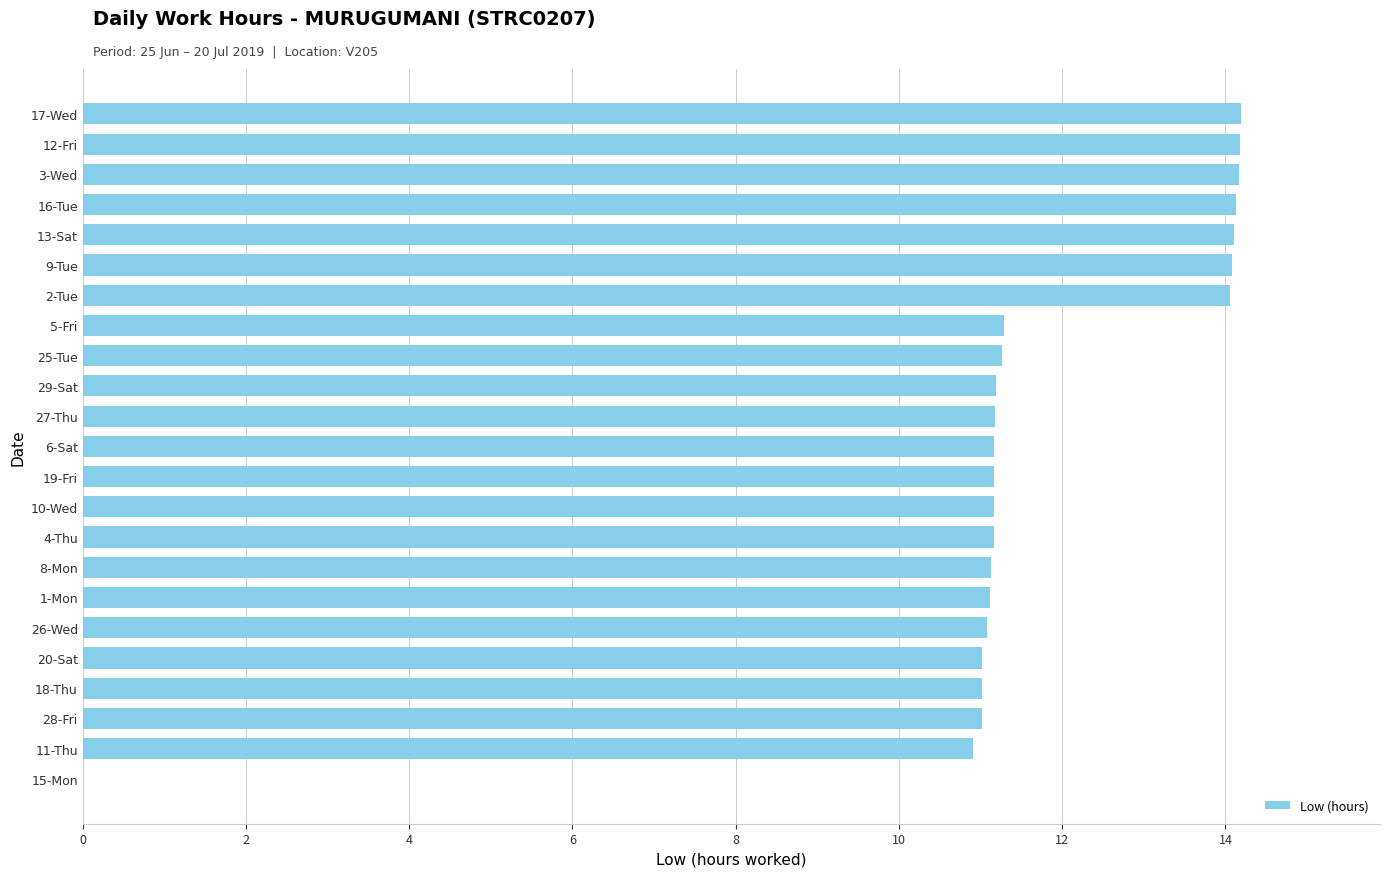

True or false: the data shows 14.1 at 9-Tue.

True